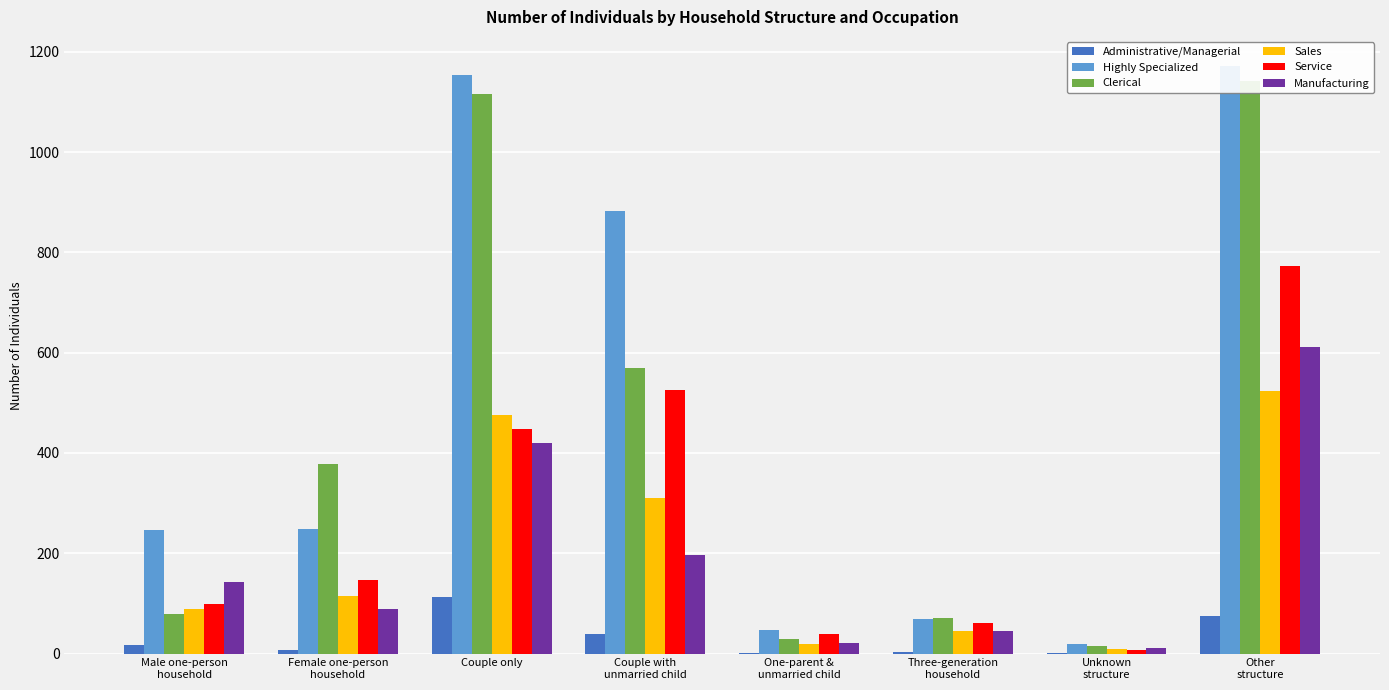

How many groups of bars are there?

8